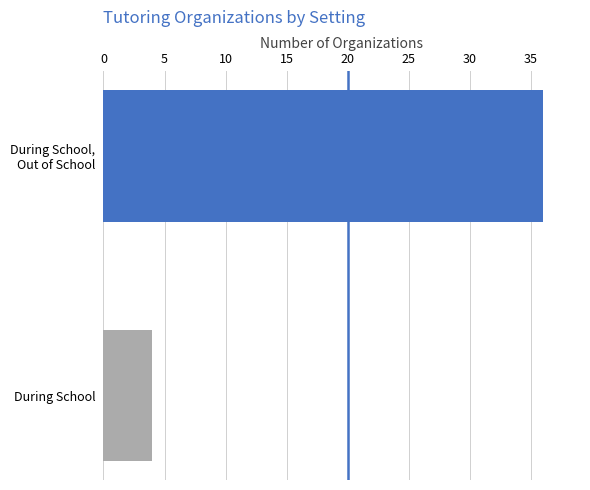

Does the chart contain stacked bars?

No